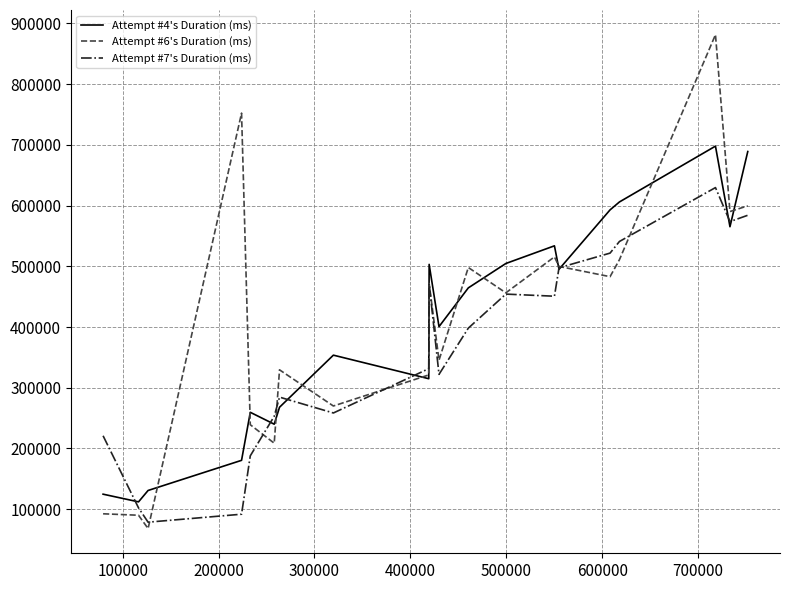

Rank the series by their maximum value, from highest to lowest.

Attempt #6's Duration (ms), Attempt #4's Duration (ms), Attempt #7's Duration (ms)